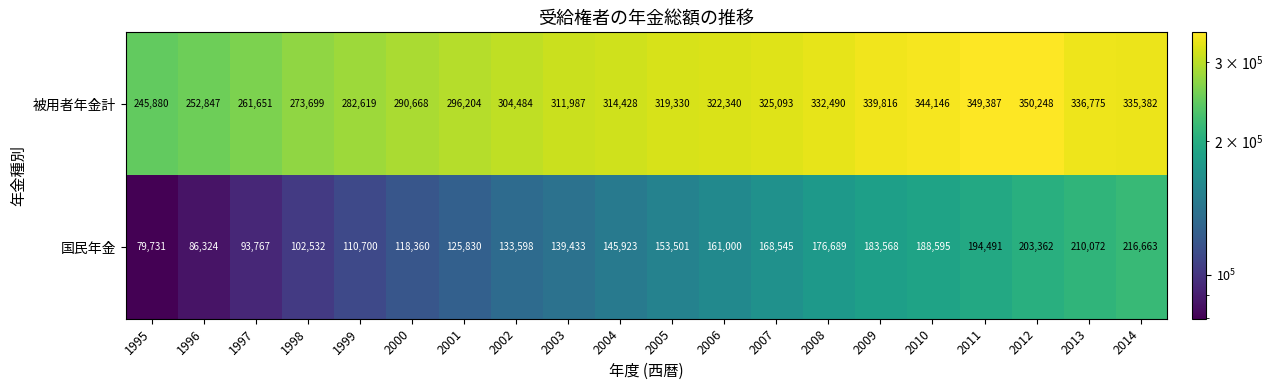

What is the greatest value displayed?

350248